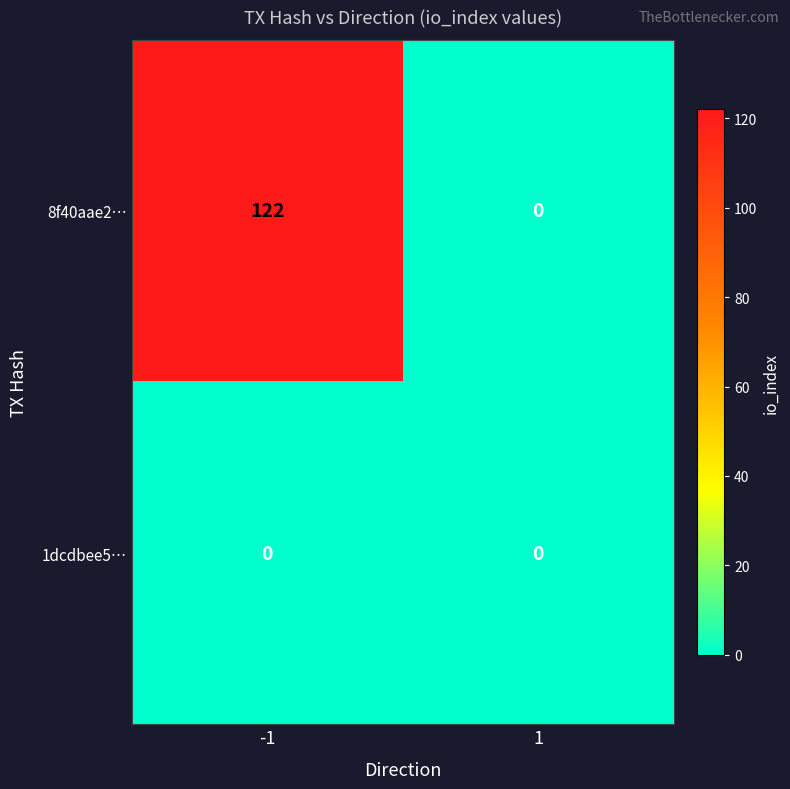

Which series changed the most between -1 and 1?

8f40aae2…